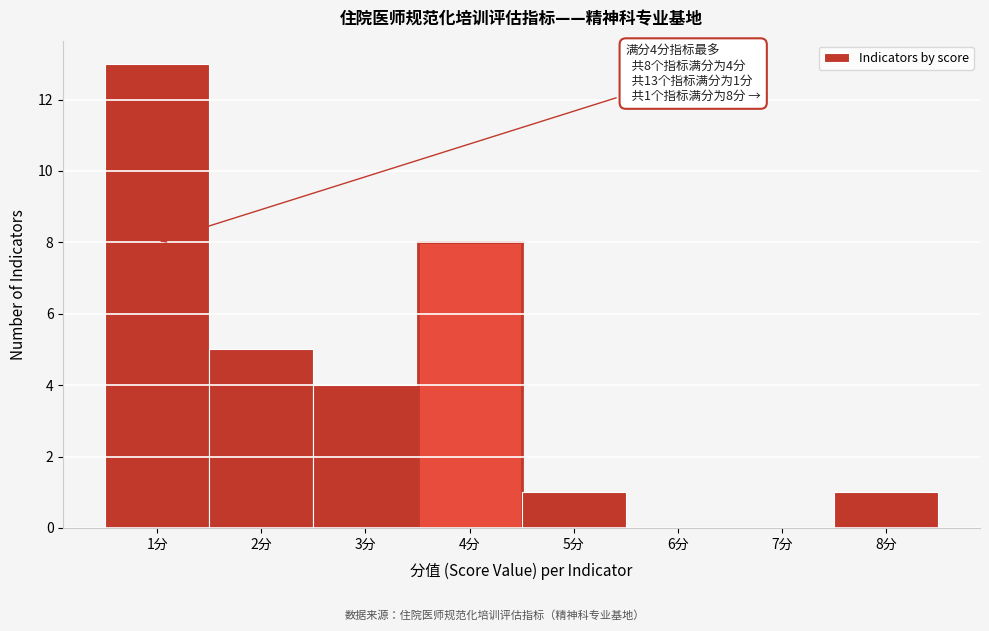

Which range on the x-axis has the tallest bar?

0.5 to 1.5